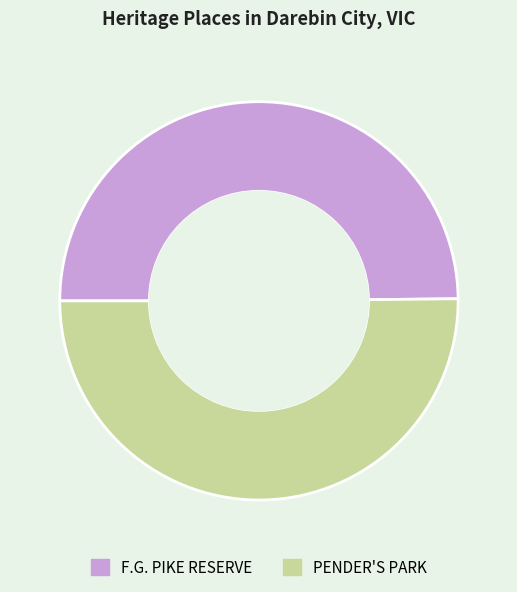

Count the number of slices in the pie.

2